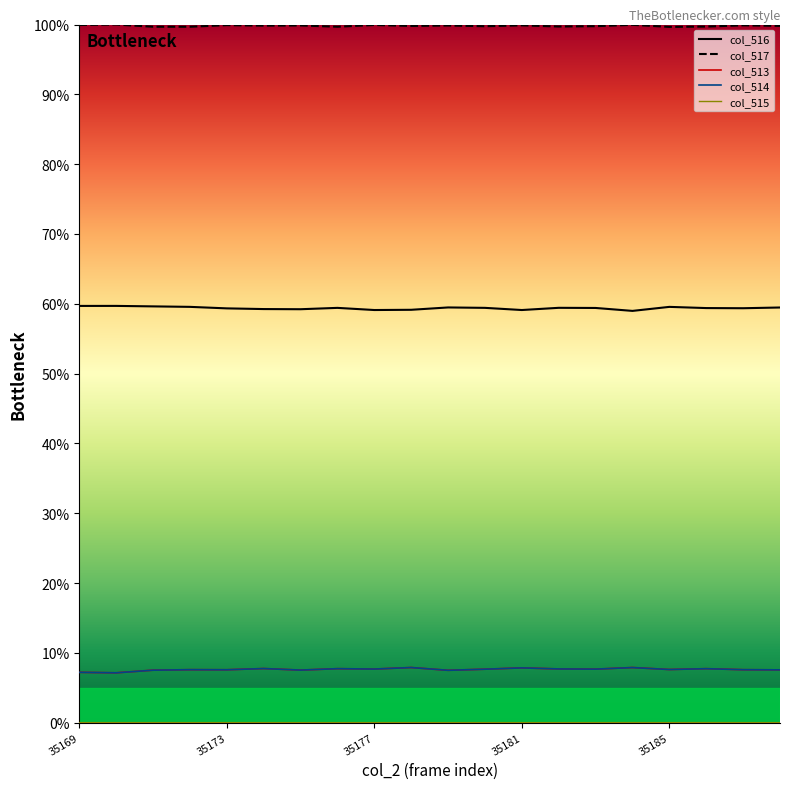

Which series has the largest total across all categories?

col_517